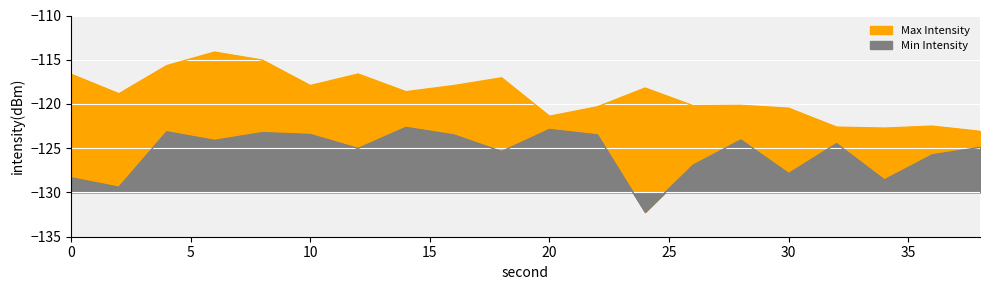

What is the total value across all series at 26?

-247.1